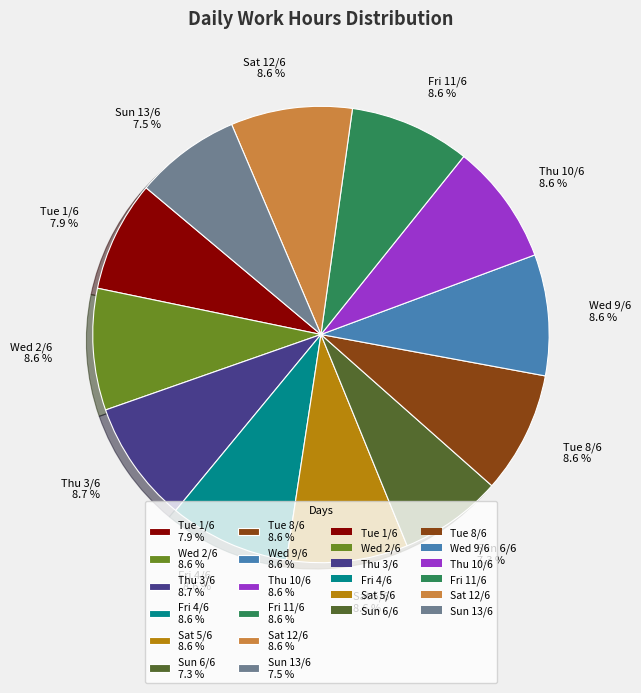

Does Wed 2/6 8.6 % represent more than half of the total?

No